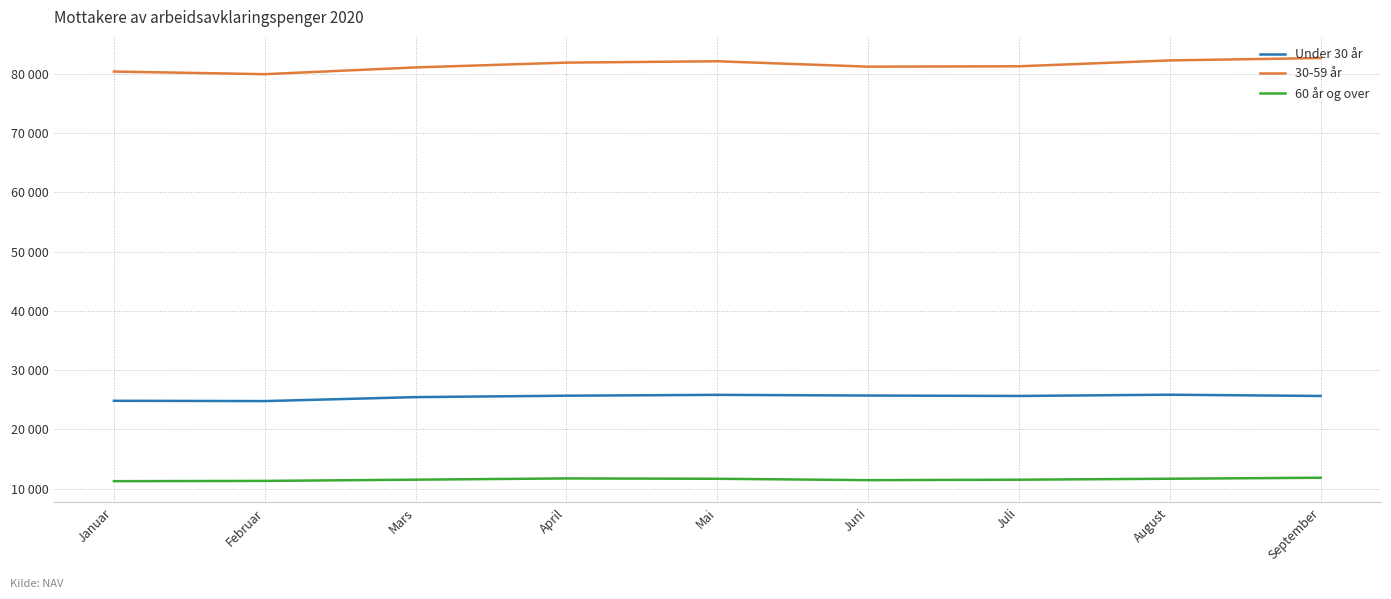

List the series in order of their overall mean, highest first.

30-59 år, Under 30 år, 60 år og over